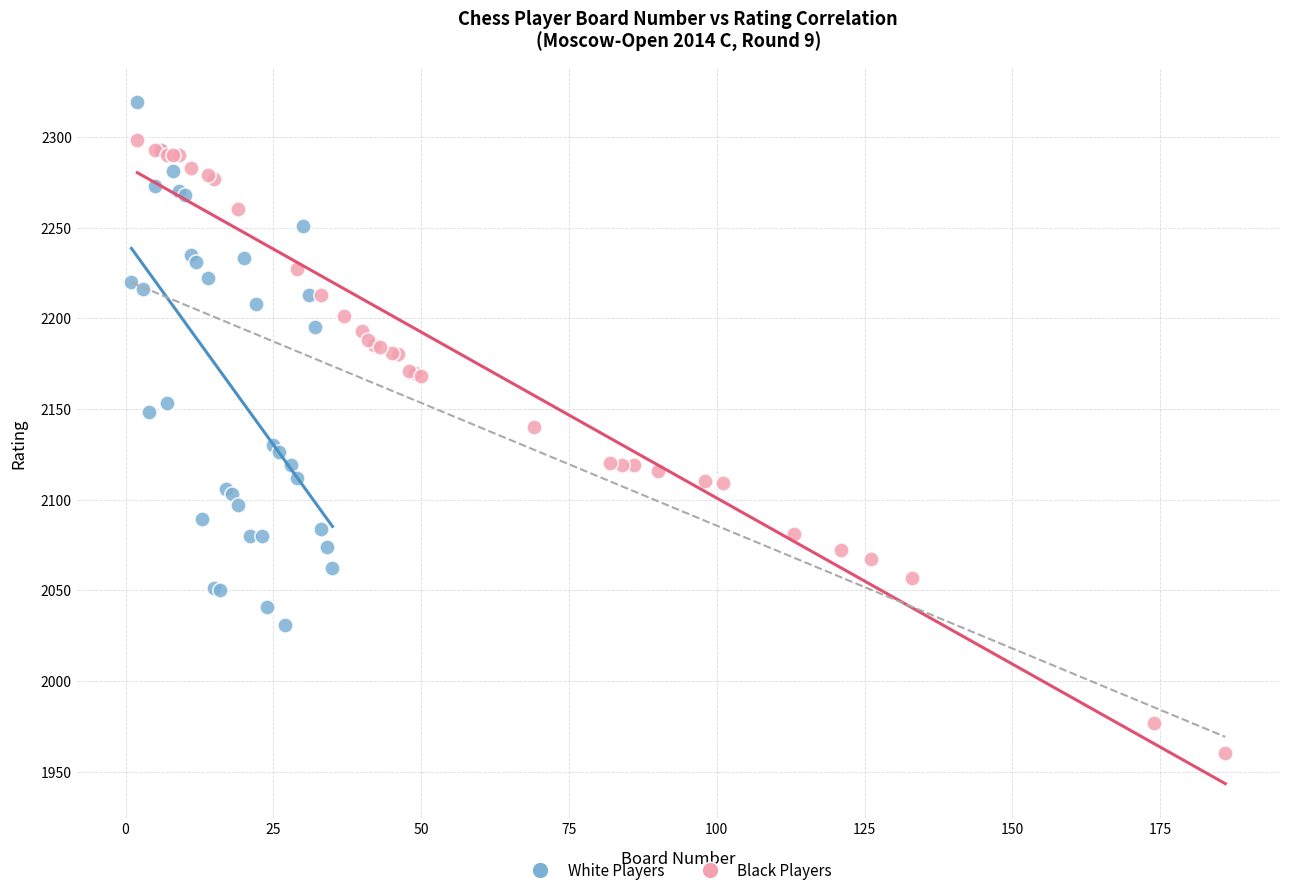

Which series reaches the minimum Y coordinate?

Black Players